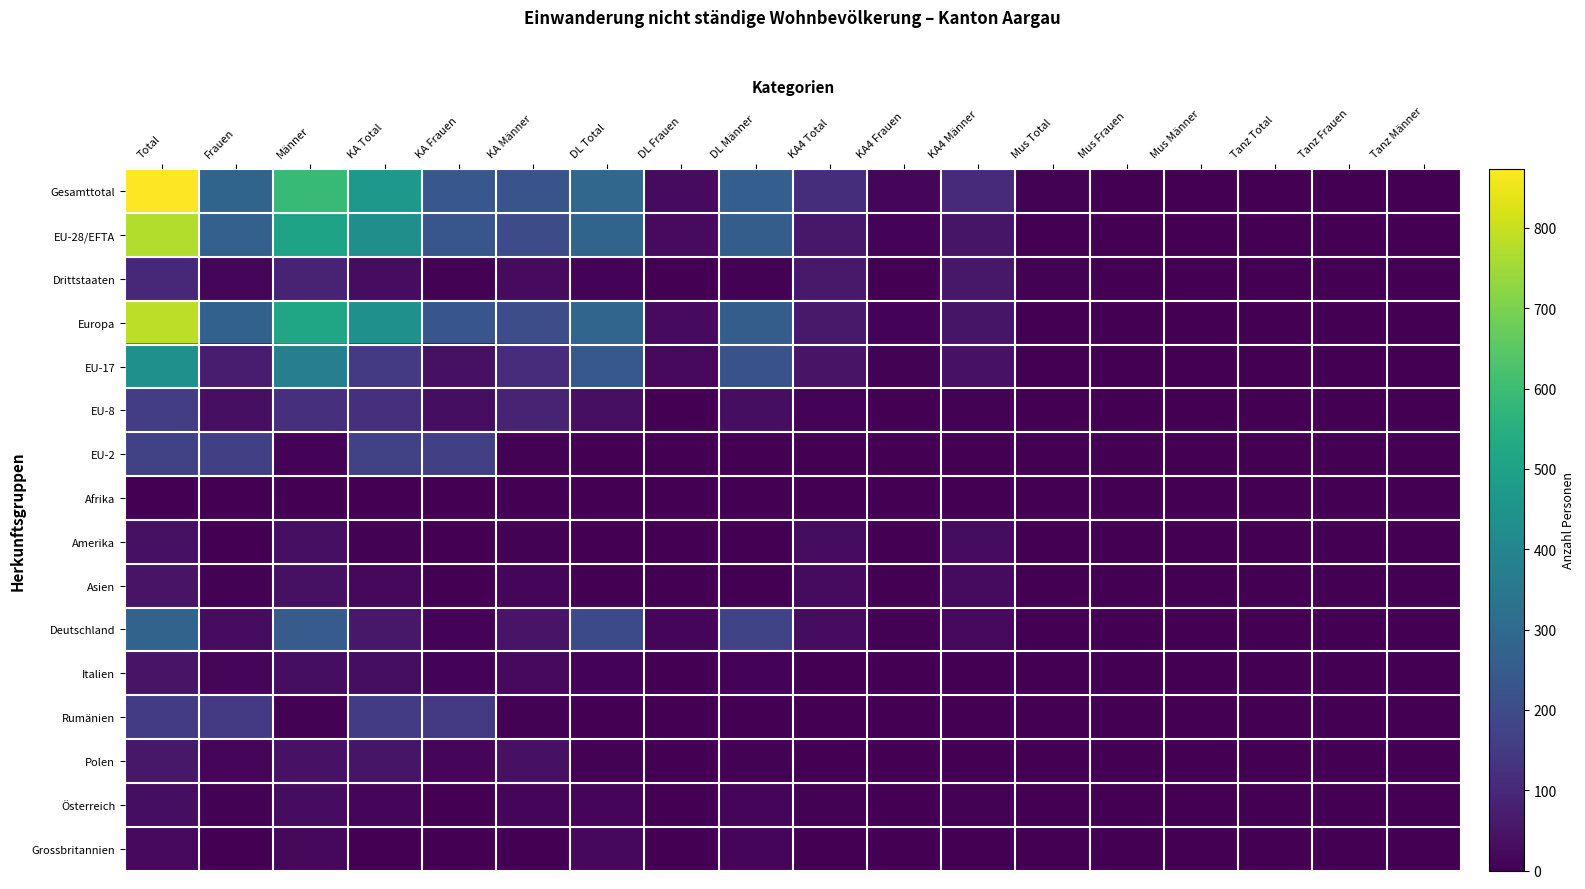

At how many categories does at least one series exceed 626?

1